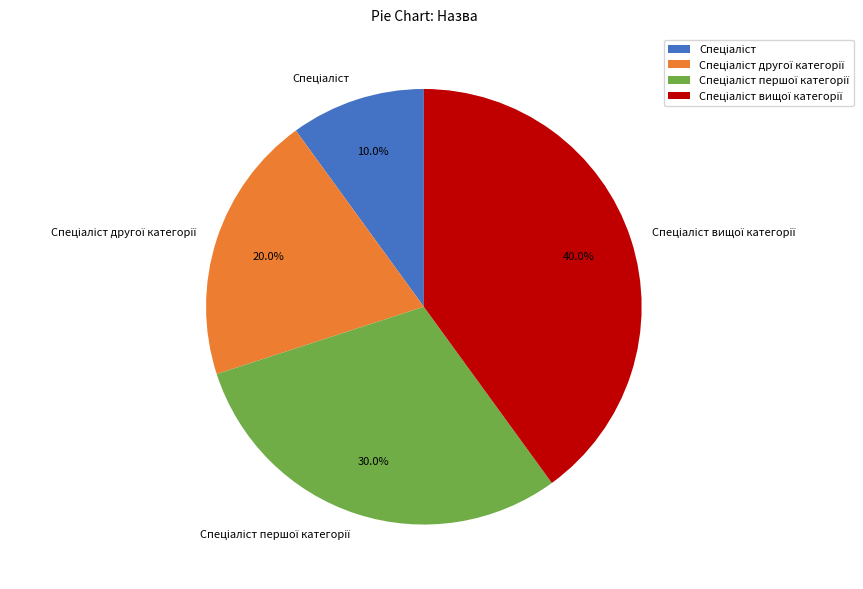

Does any single category account for the majority?

No